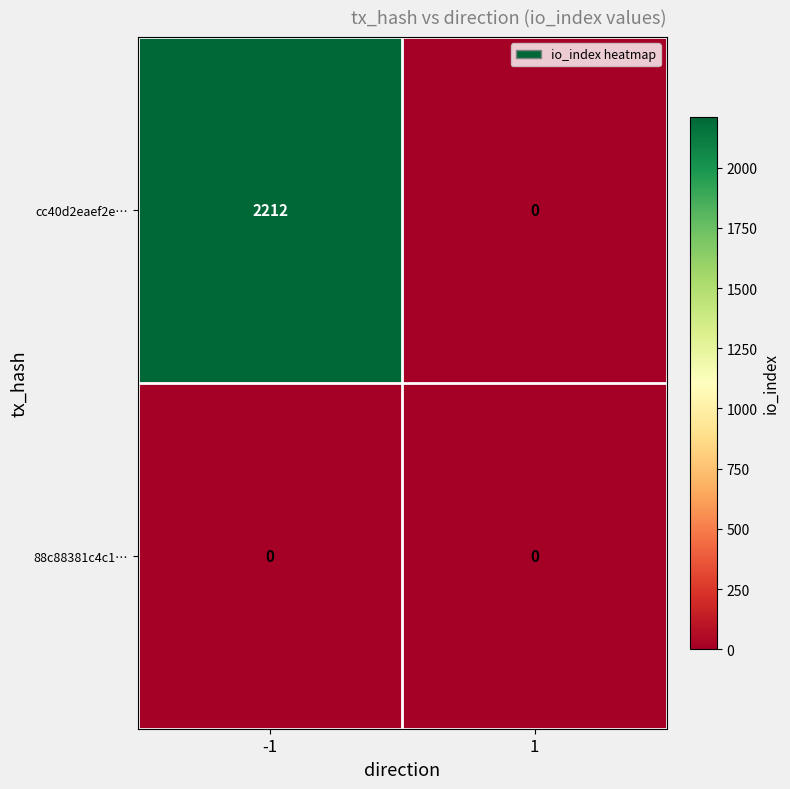

Count the number of data series in this chart.

2